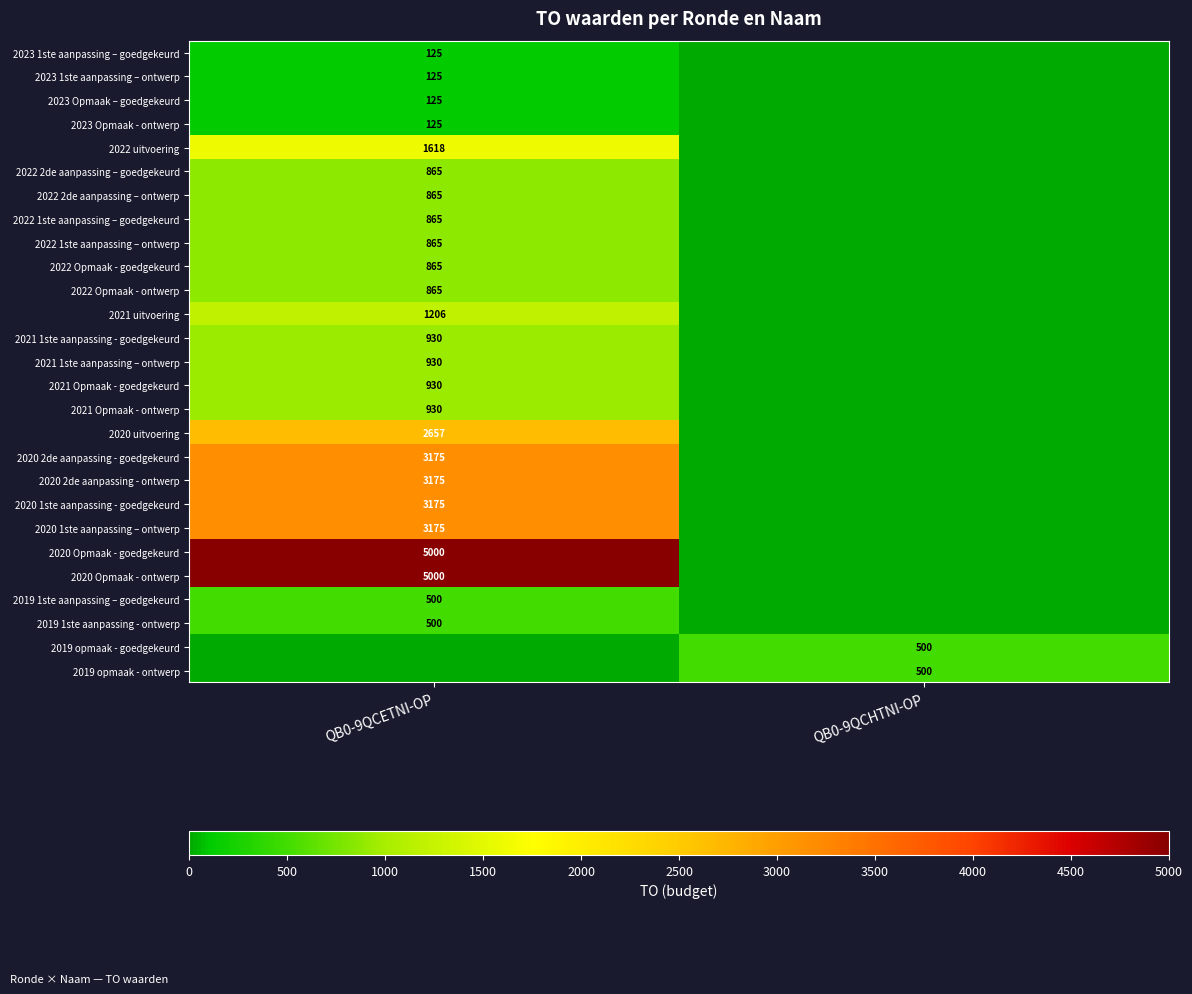

What is the total value across all series at QB0-9QCETNI-OP?

38591